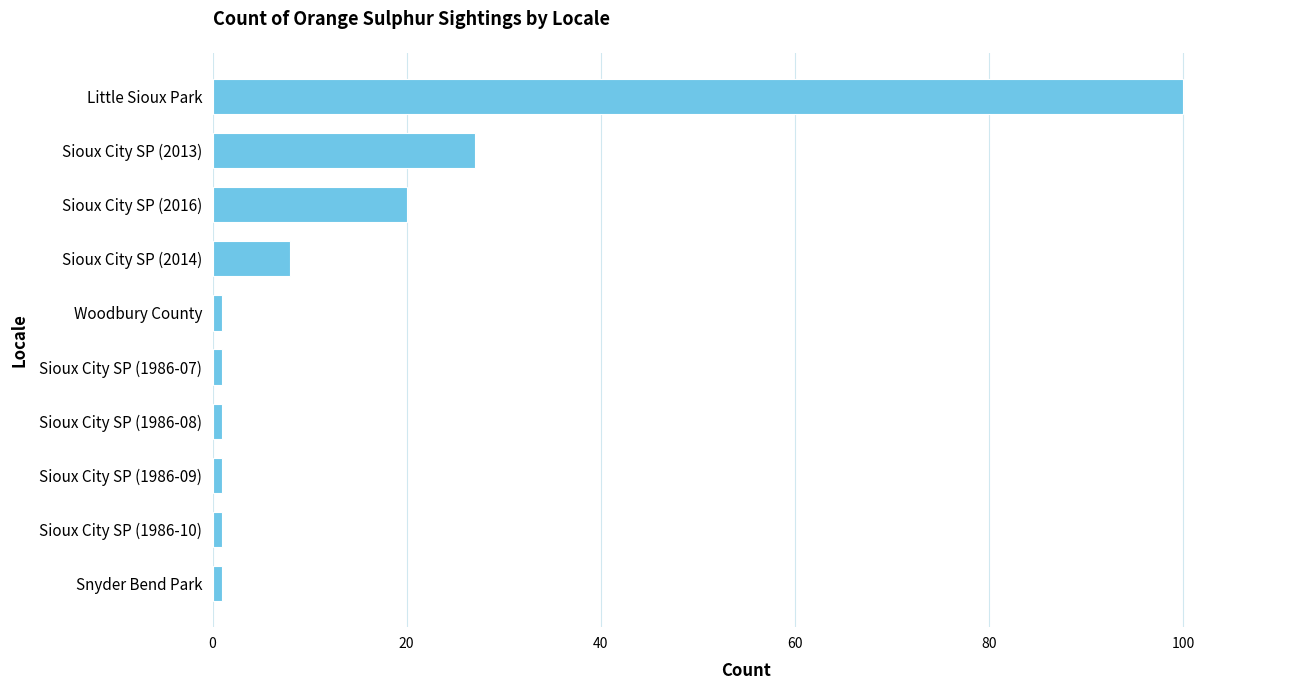

What is the difference between the second highest and minimum values?

26